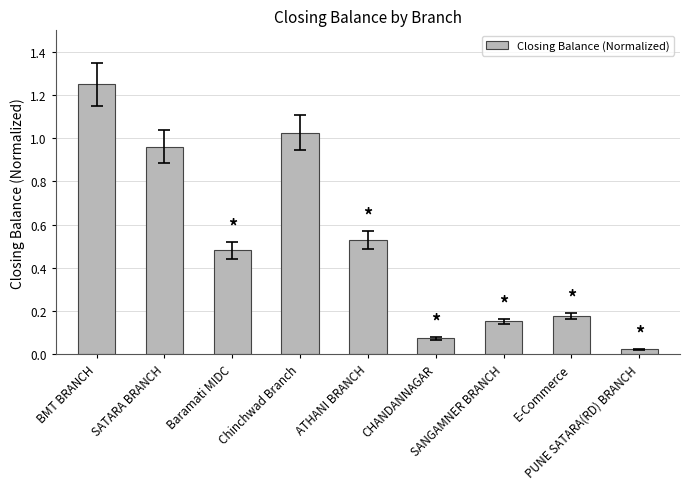

List the labels in order of value, smallest first.

PUNE SATARA(RD) BRANCH, CHANDANNAGAR, SANGAMNER BRANCH, E-Commerce, Baramati MIDC, ATHANI BRANCH, SATARA BRANCH, Chinchwad Branch, BMT BRANCH